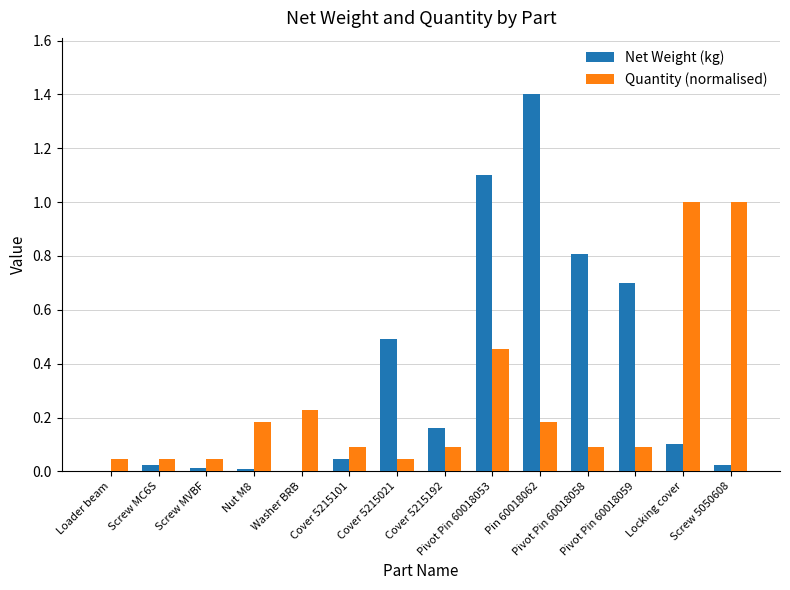

How many groups of bars are there?

14